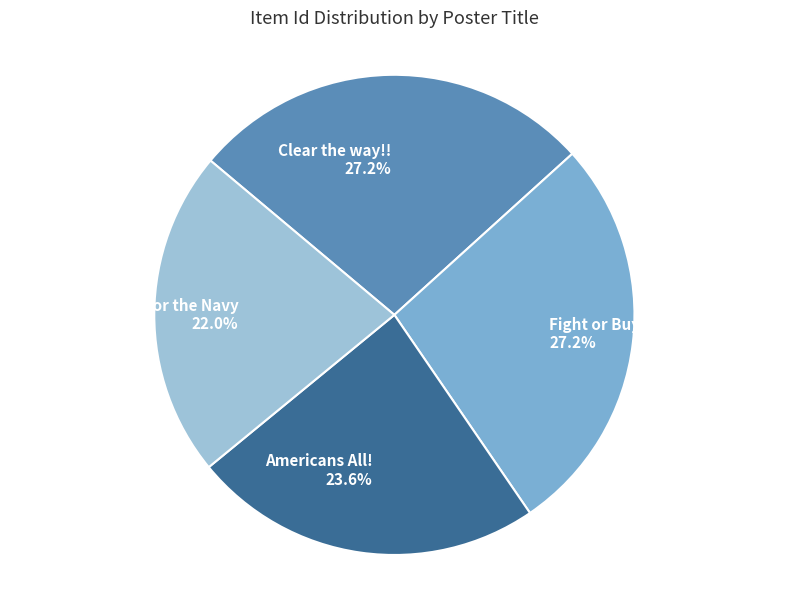

Does Fight or Buy Bonds account for over 50% of the chart?

No